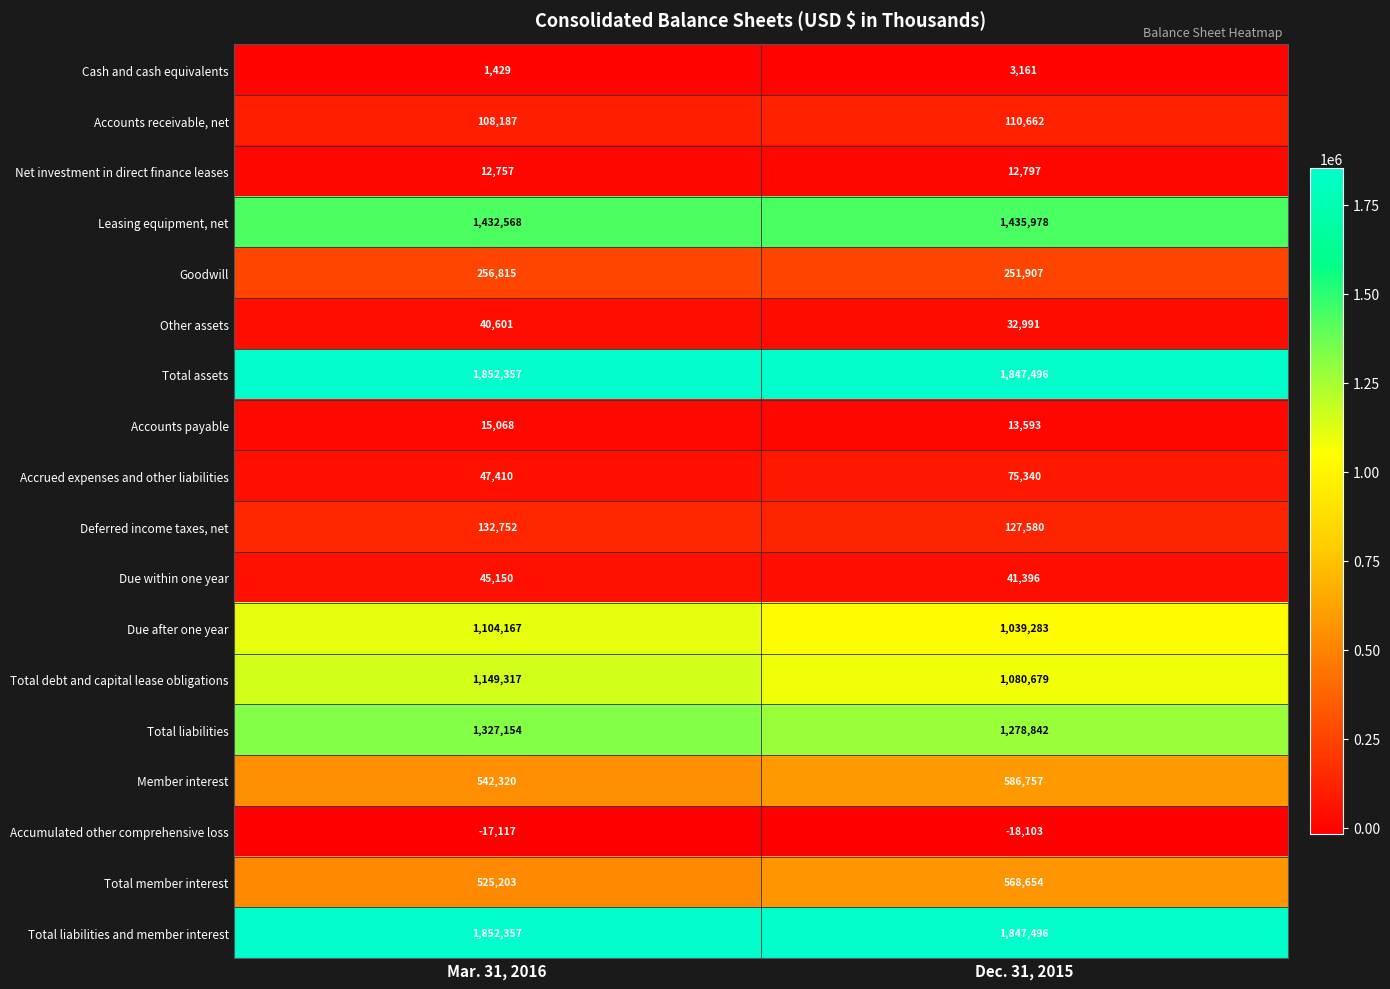

What is the difference between the highest and lowest values at Mar. 31, 2016?

1869474